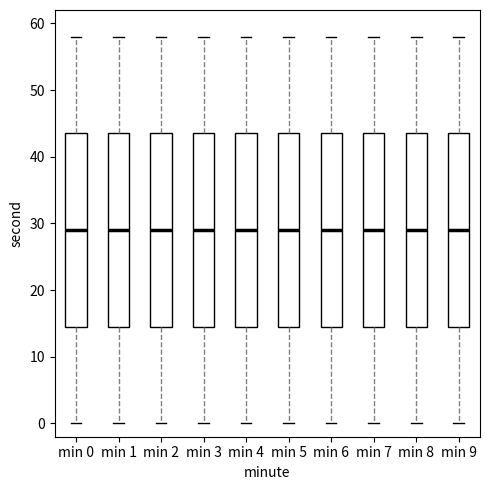

Where does the median line of the box for min 4 sit on the y-axis? The values are not printed on the chart, so give them approximately, as read against the axis.

29